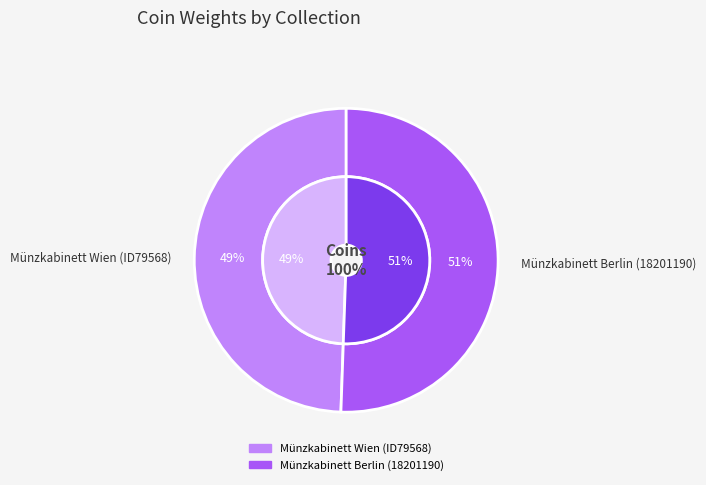

Which category has the smallest portion of the pie?

Münzkabinett Wien (ID79568)